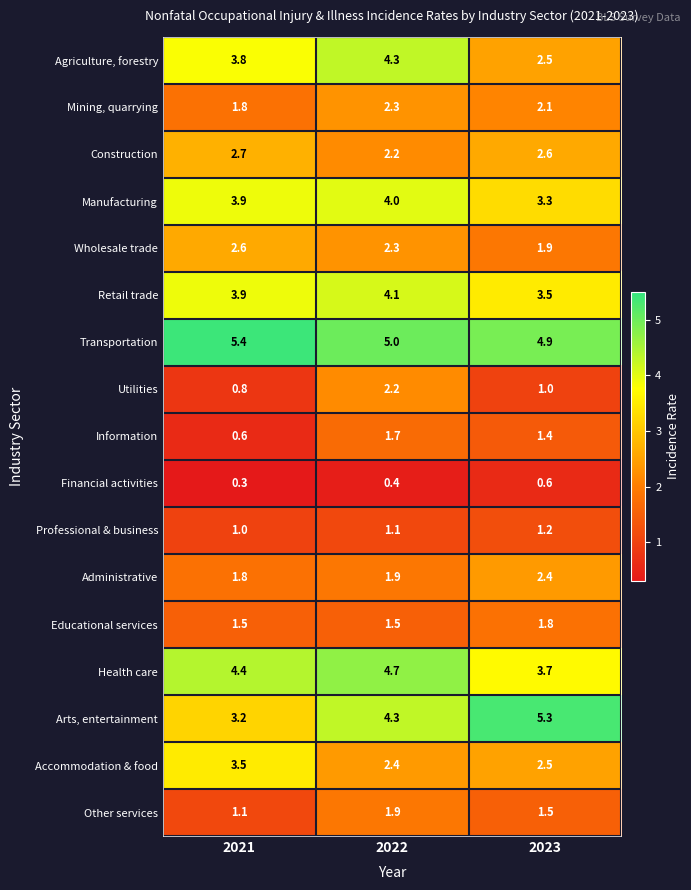

List the series in order of their peak value, highest first.

Transportation, Arts, entertainment, Health care, Agriculture, forestry, Retail trade, Manufacturing, Accommodation & food, Construction, Wholesale trade, Administrative, Mining, quarrying, Utilities, Other services, Educational services, Information, Professional & business, Financial activities